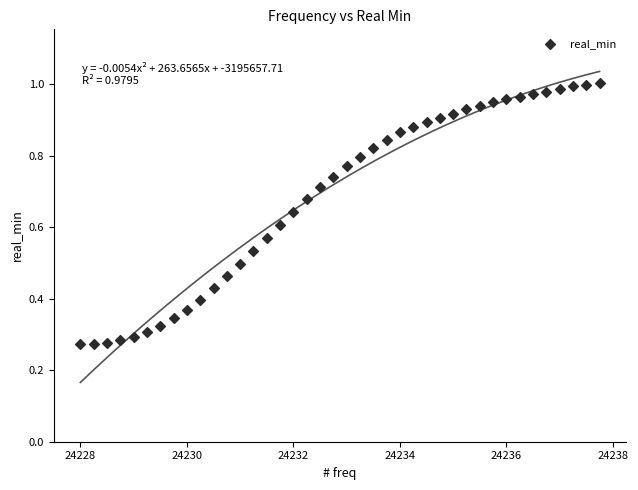

Count the number of points in this scatter plot.

40